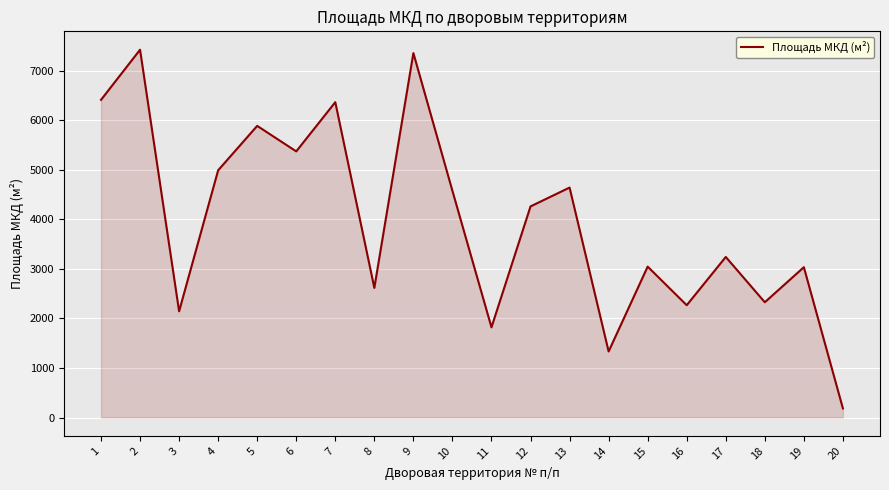

What is the minimum value shown in the chart?

183.4